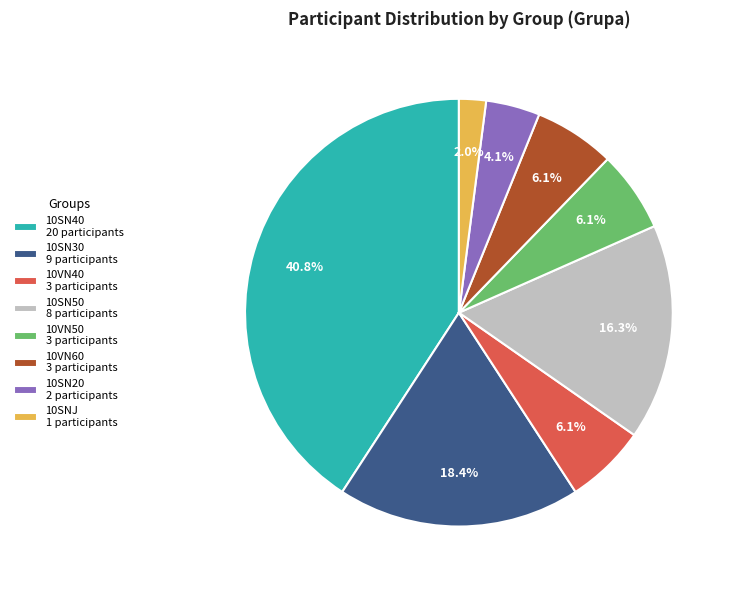

Is there any slice that represents more than half of the pie?

No